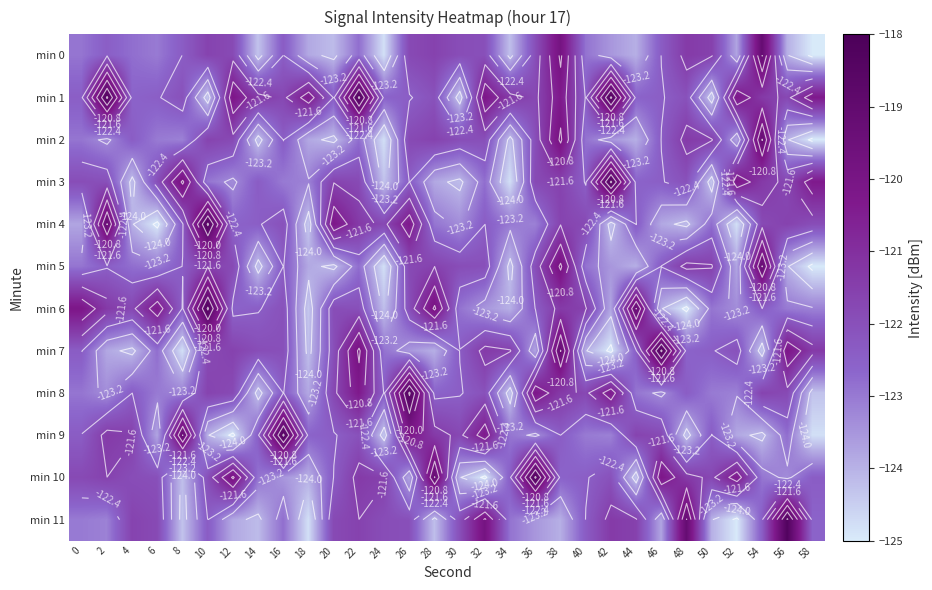

At which label does min 2 reach its peak?

54